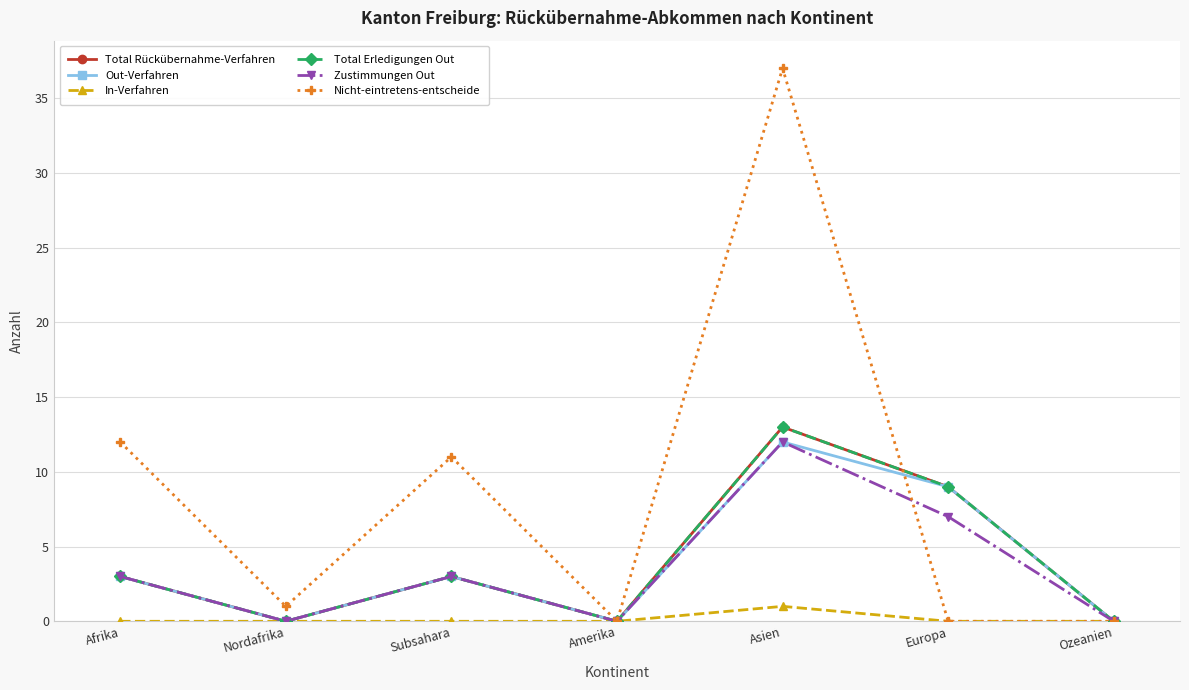

Count the In-Verfahren values in the range 0 to 1.

7